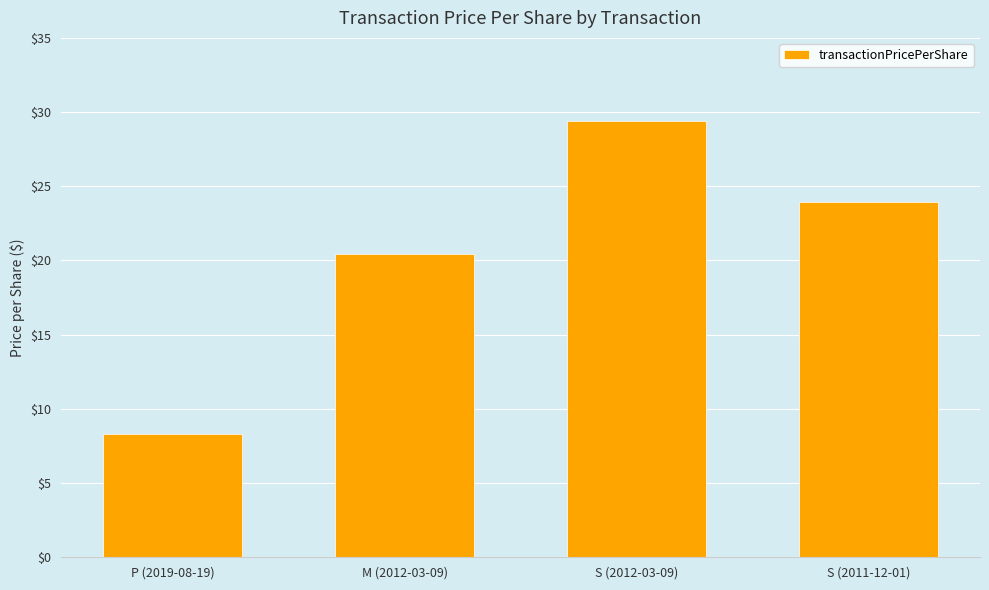

Between S (2011-12-01) and M (2012-03-09), which is larger?

S (2011-12-01)